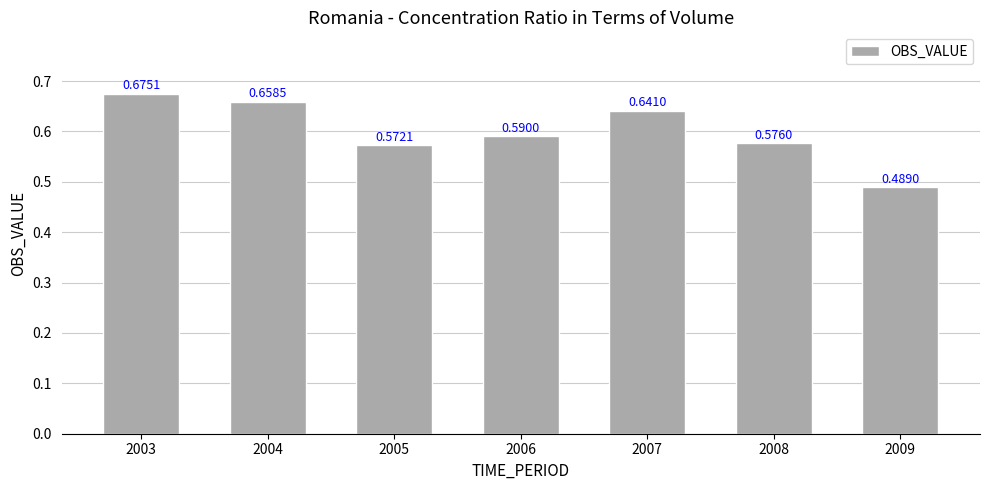

What is the sum of all values?

4.2